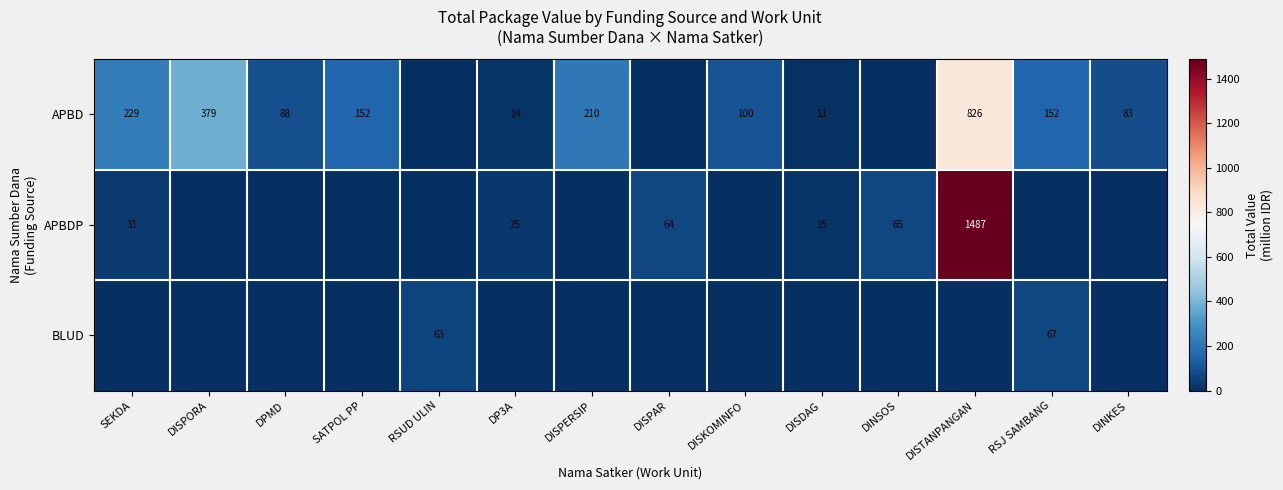

The value of APBD at SATPOL PP is 68. True or false?

False